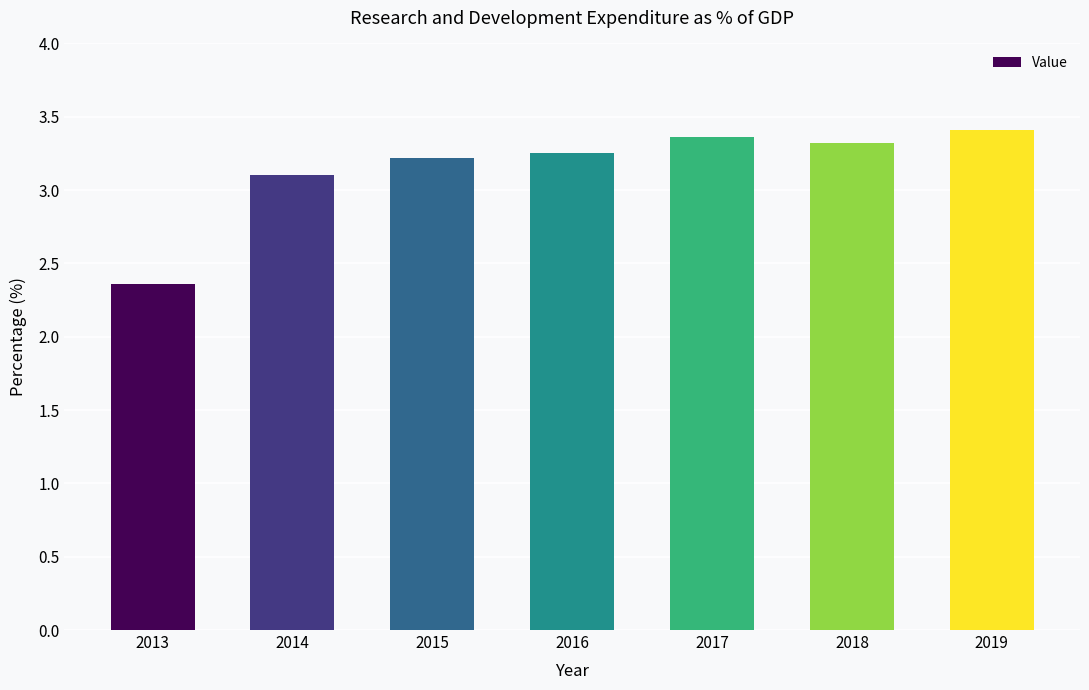

Which category has the lowest value across all series?

2013